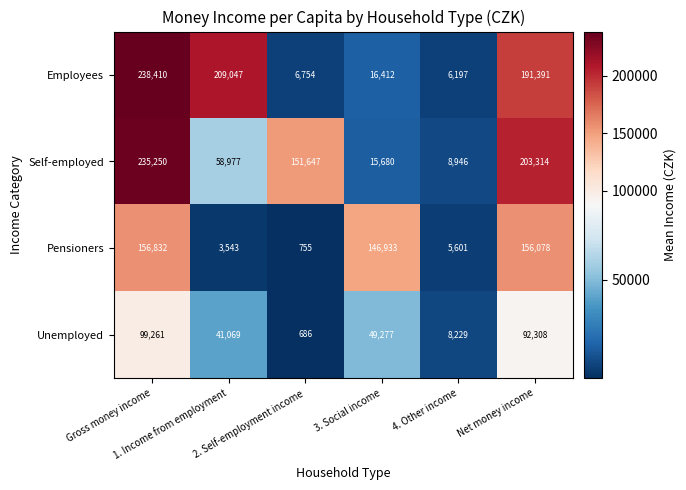

What is the average value of the Self-employed series?

112302